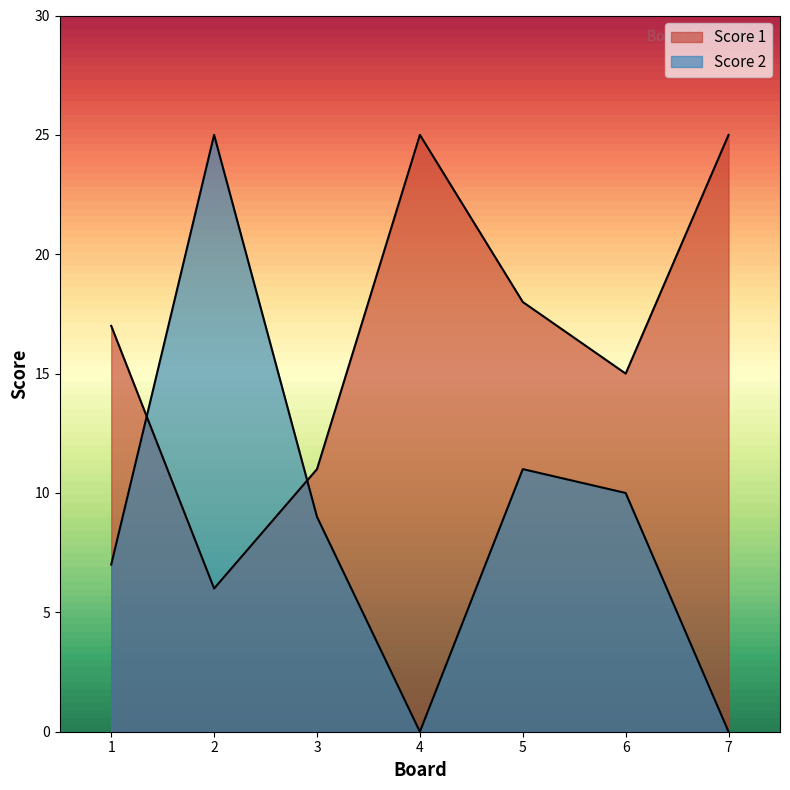

At how many categories does at least one series exceed 14?

6